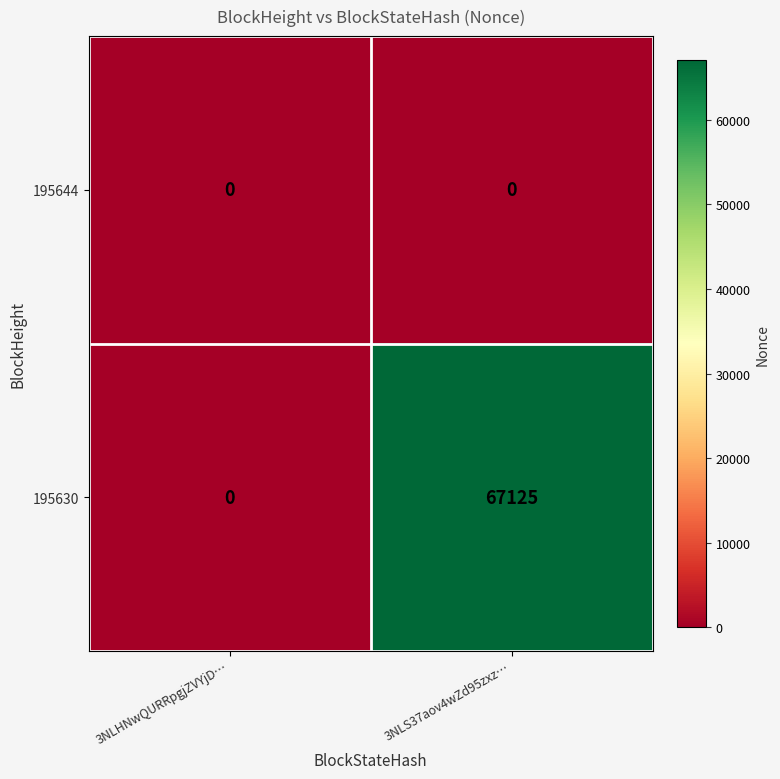

Reading right to left, list all the values displayed in this chart.

195644: 0	0
195630: 67125	0